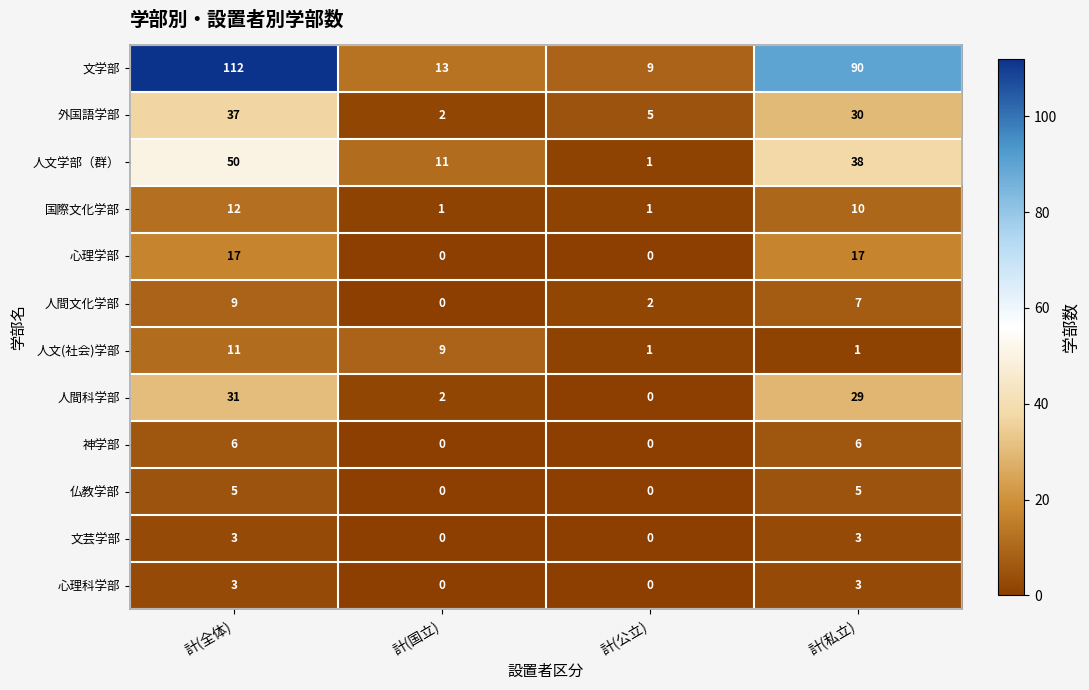

What is the total value across all series at 計(公立)?

19